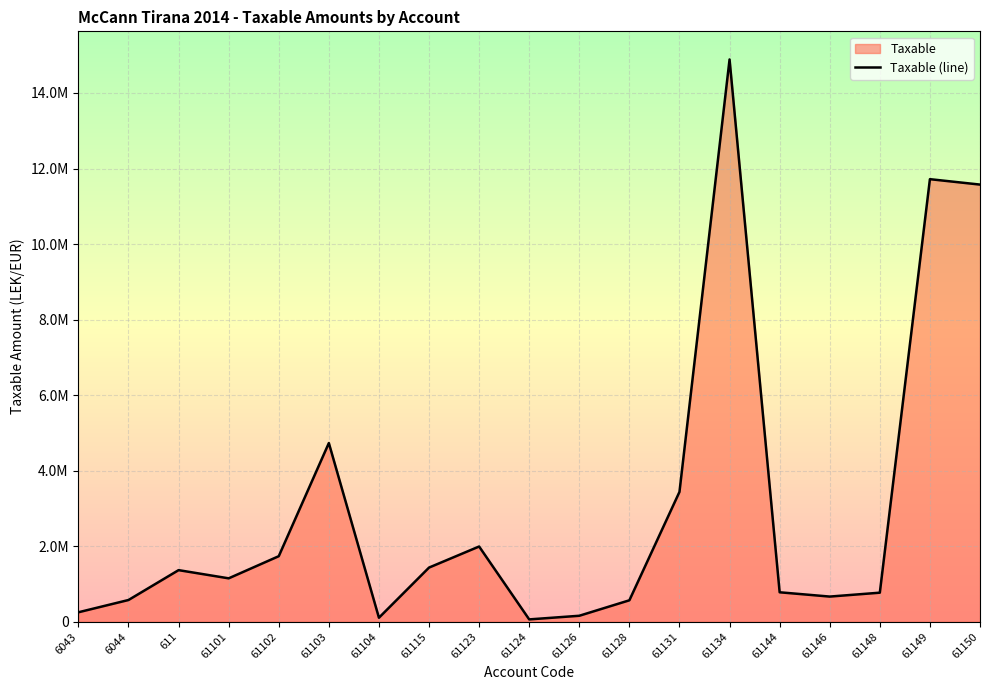

Count the number of data series in this chart.

1